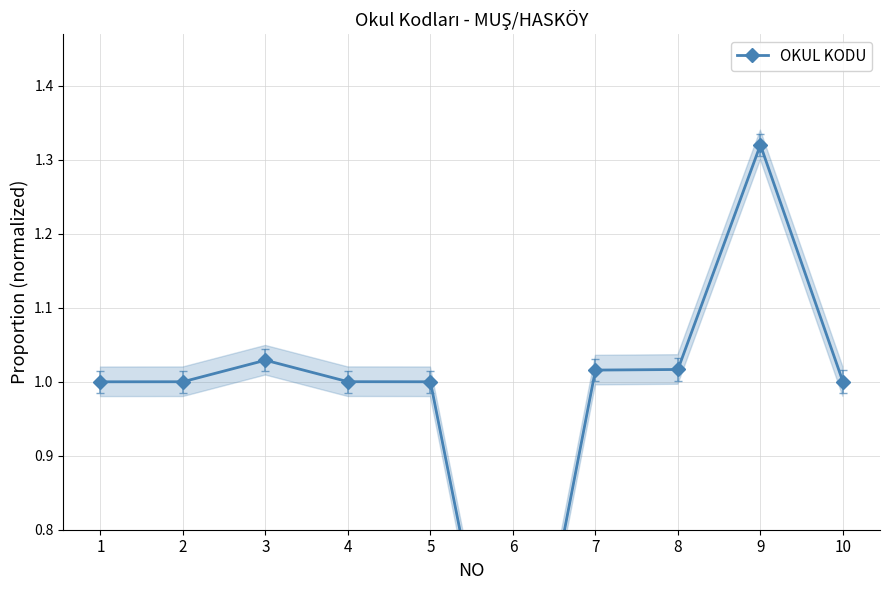

List the labels in order of value, largest first.

9, 3, 8, 7, 10, 4, 2, 5, 1, 6